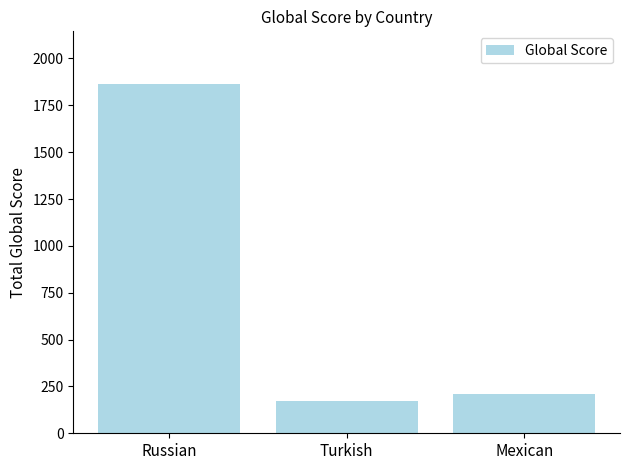

What is the average value?

749